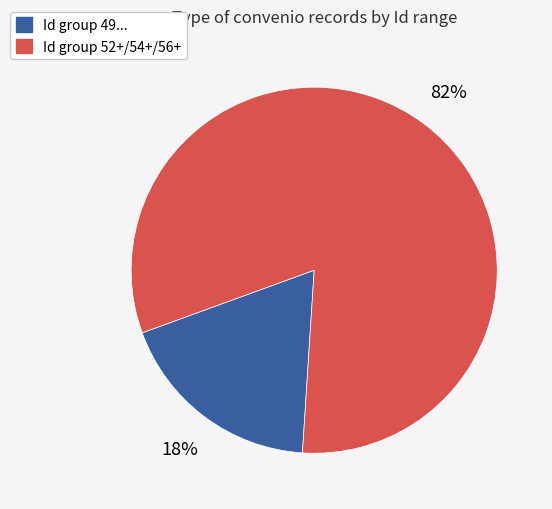

Does any single category account for the majority?

Yes